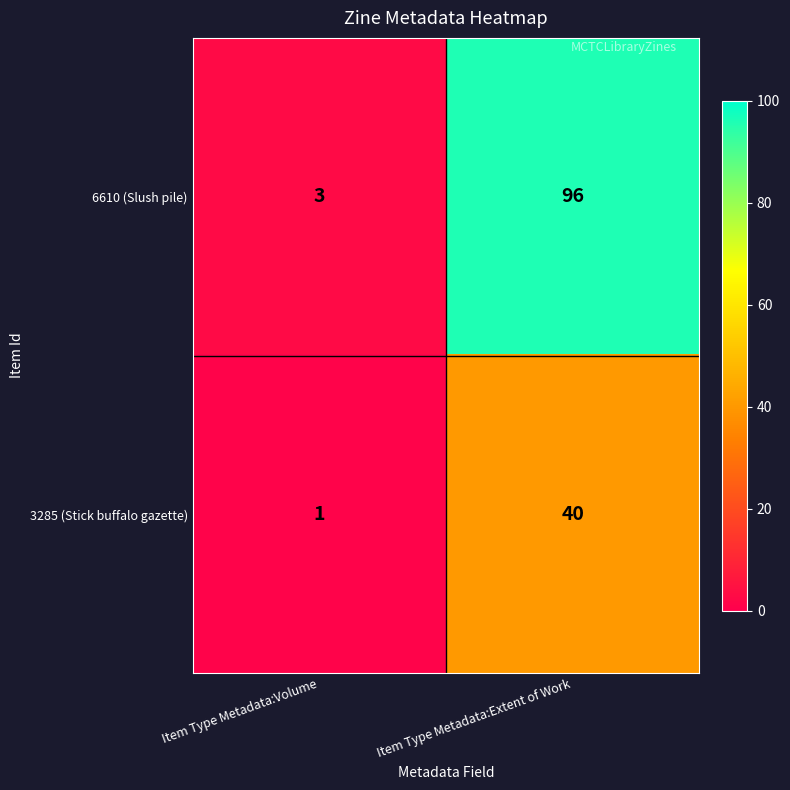

What is the smallest value displayed?

1